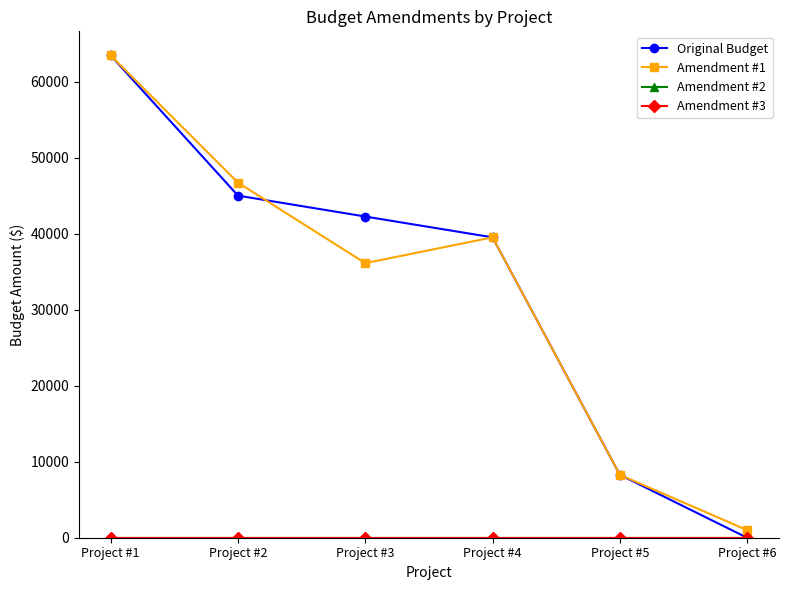

True or false: Amendment #2 has more than 2 interior local peaks.

False